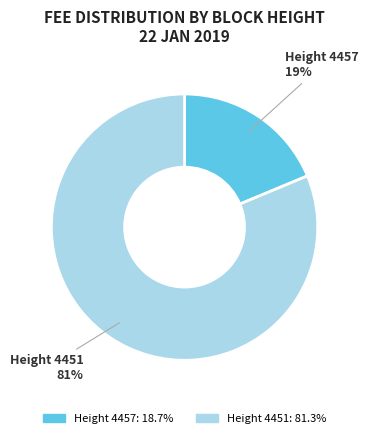

Is there a majority slice in this chart?

Yes